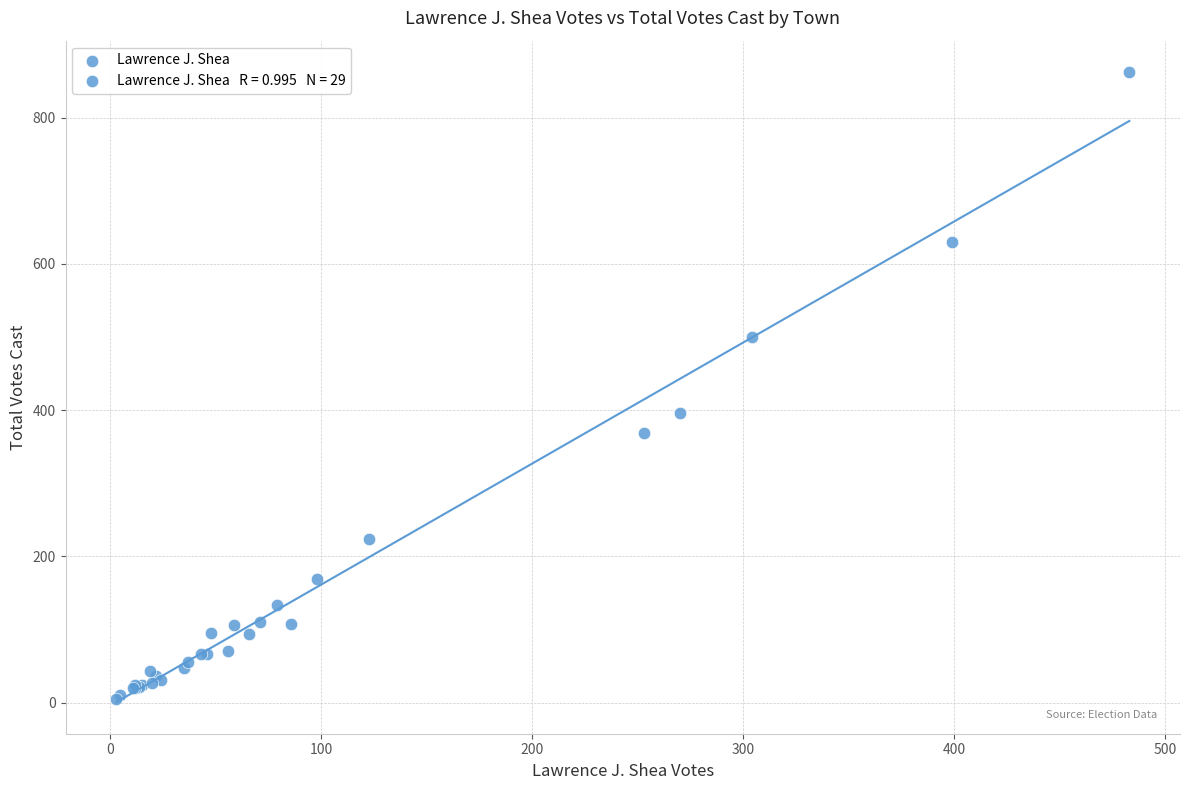

What Y value in the scatter plot is closest to 433?

396